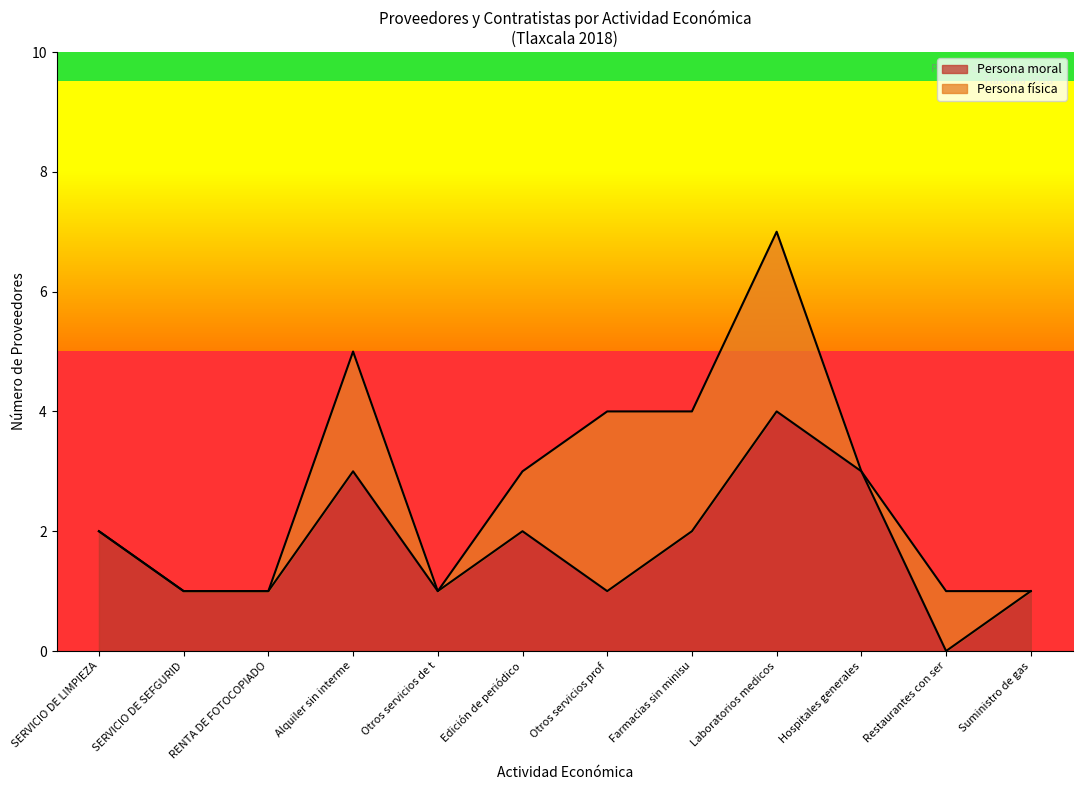

The Persona moral series shows 0 at SERVICIO DE SEFGURID. True or false?

False